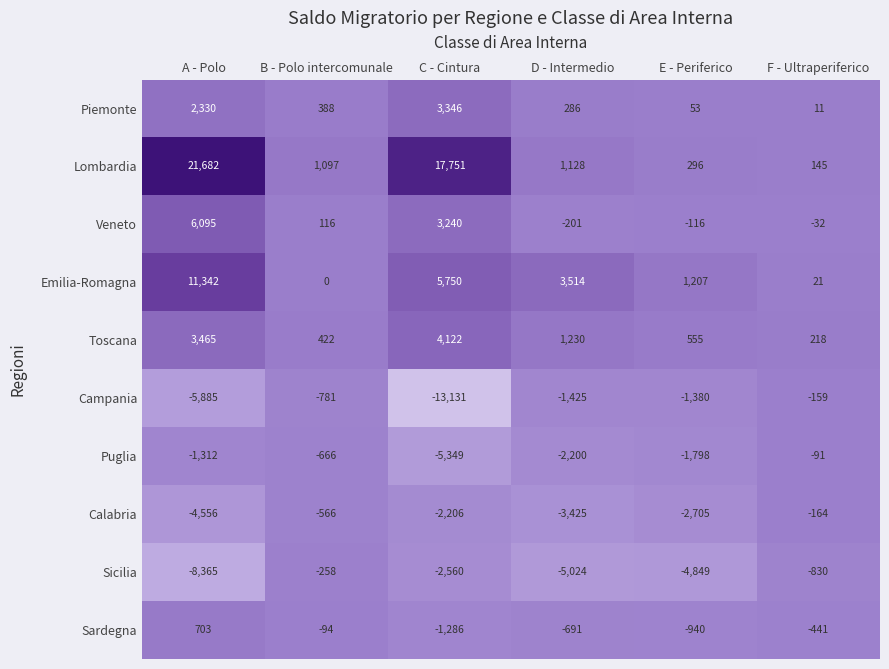

The value of Sicilia at E - Periferico is -4849. True or false?

True